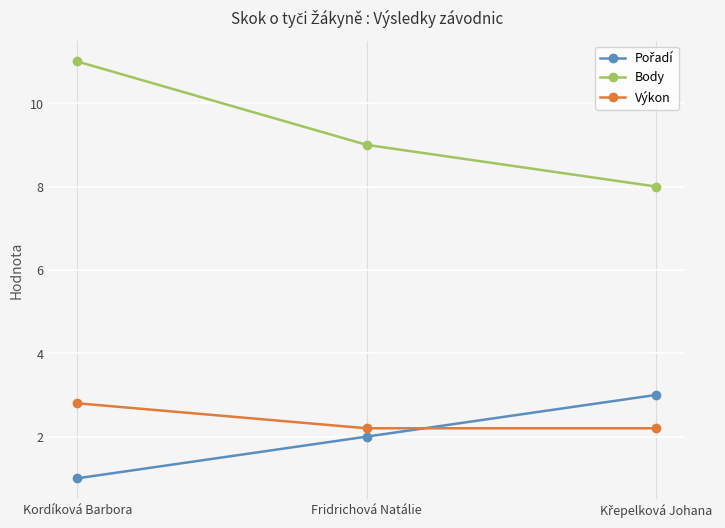

How many lines are shown in the chart?

3